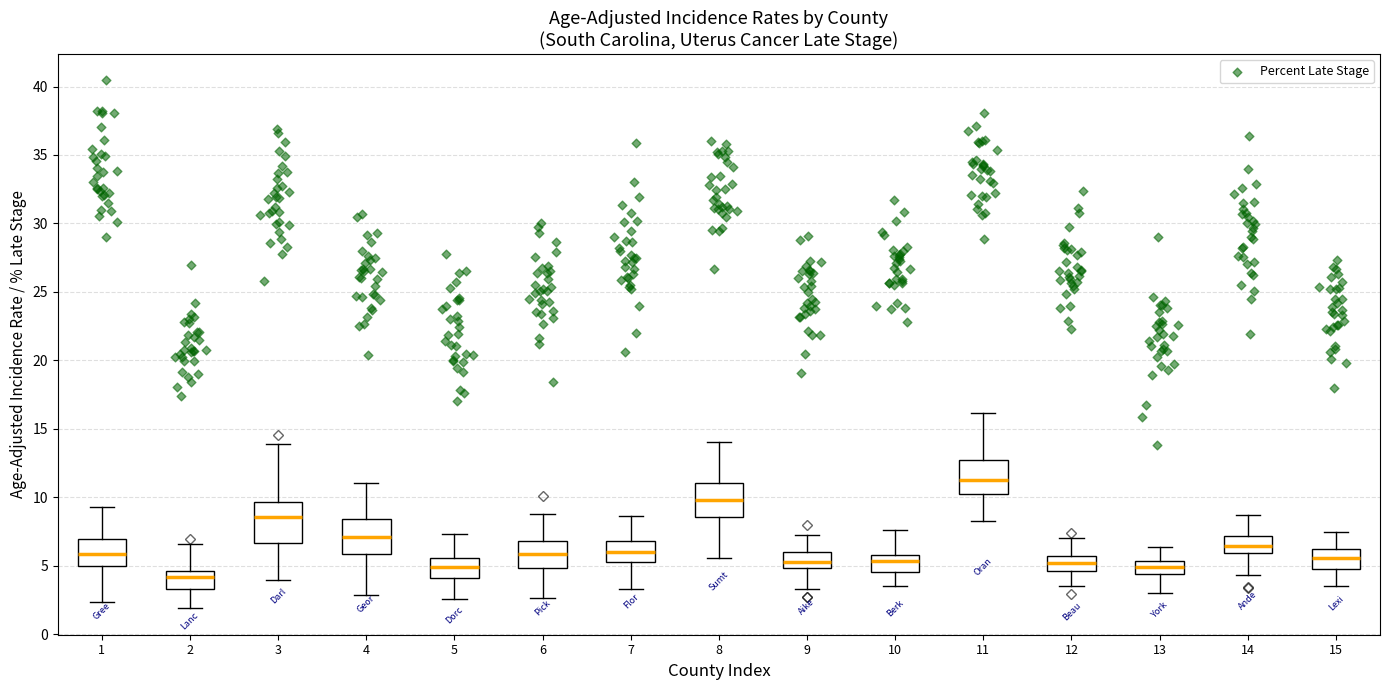

Reading left to right, read every box against the y-axis: the position of its median line, the range the box covers, and the ends of its whiskers. The values are not printed on the chart, so give them approximately, as read against the axis.

1: median 6.0, box 5.0 to 7.0, whiskers 2.5 to 9.5
2: median 4.0, box 3.5 to 4.5, whiskers 2.0 to 6.5
3: median 8.5, box 6.5 to 9.5, whiskers 4.0 to 14.0
4: median 7.0, box 6.0 to 8.5, whiskers 3.0 to 11.0
5: median 5.0, box 4.0 to 5.5, whiskers 2.5 to 7.5
6: median 6.0, box 5.0 to 7.0, whiskers 2.5 to 9.0
7: median 6.0, box 5.0 to 7.0, whiskers 3.5 to 8.5
8: median 10.0, box 8.5 to 11.0, whiskers 5.5 to 14.0
9: median 5.5, box 5.0 to 6.0, whiskers 3.5 to 7.0
10: median 5.5, box 4.5 to 6.0, whiskers 3.5 to 7.5
11: median 11.0, box 10.0 to 12.5, whiskers 8.5 to 16.0
12: median 5.0, box 4.5 to 5.5, whiskers 3.5 to 7.0
13: median 5.0, box 4.5 to 5.5, whiskers 3.0 to 6.5
14: median 6.5, box 6.0 to 7.0, whiskers 4.5 to 8.5
15: median 5.5, box 5.0 to 6.0, whiskers 3.5 to 7.5